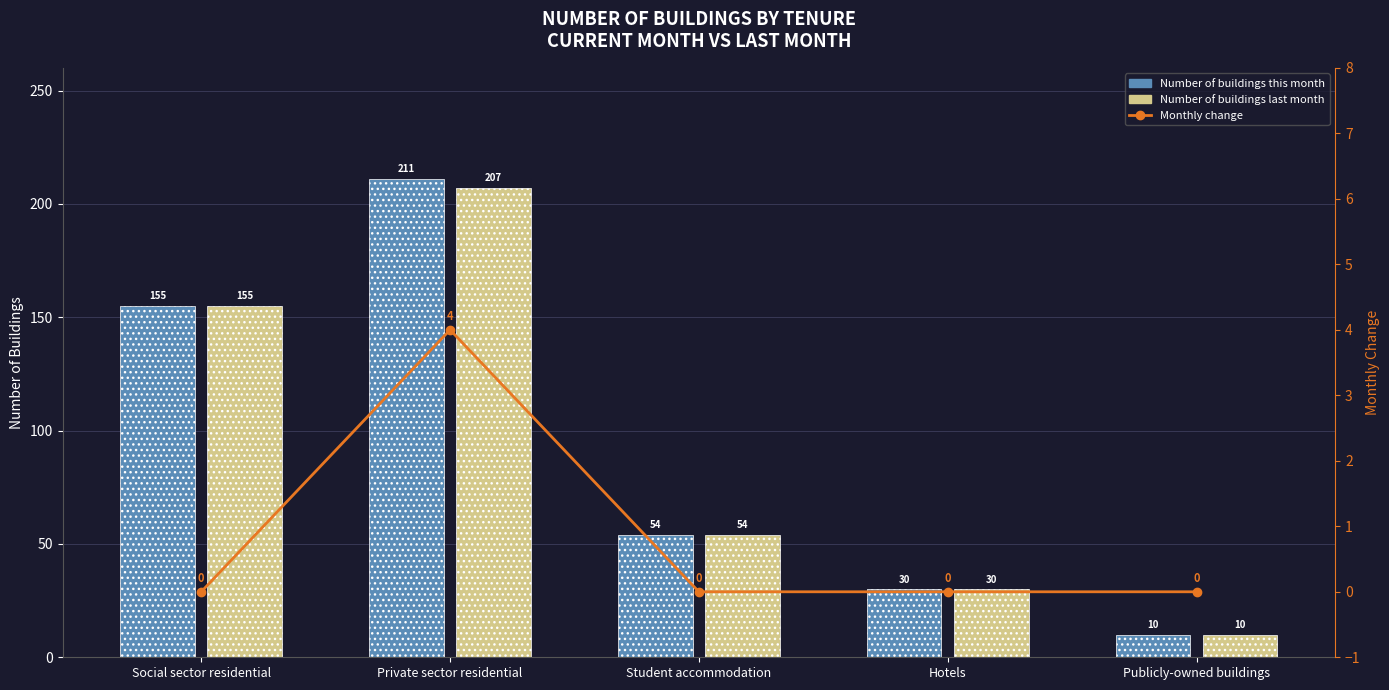

What is the spread (max minus min) of values at Social sector residential?

155